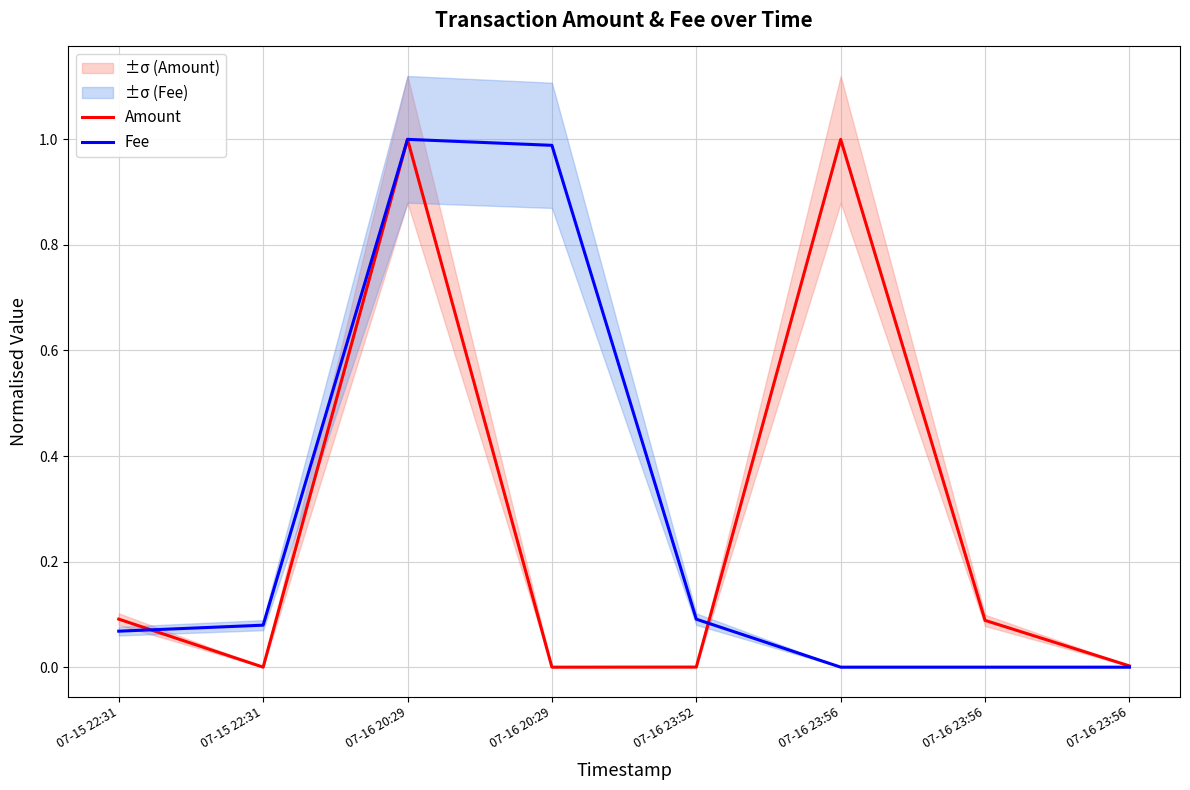

What is the value of the Fee point at the 4th from the left?

1.0